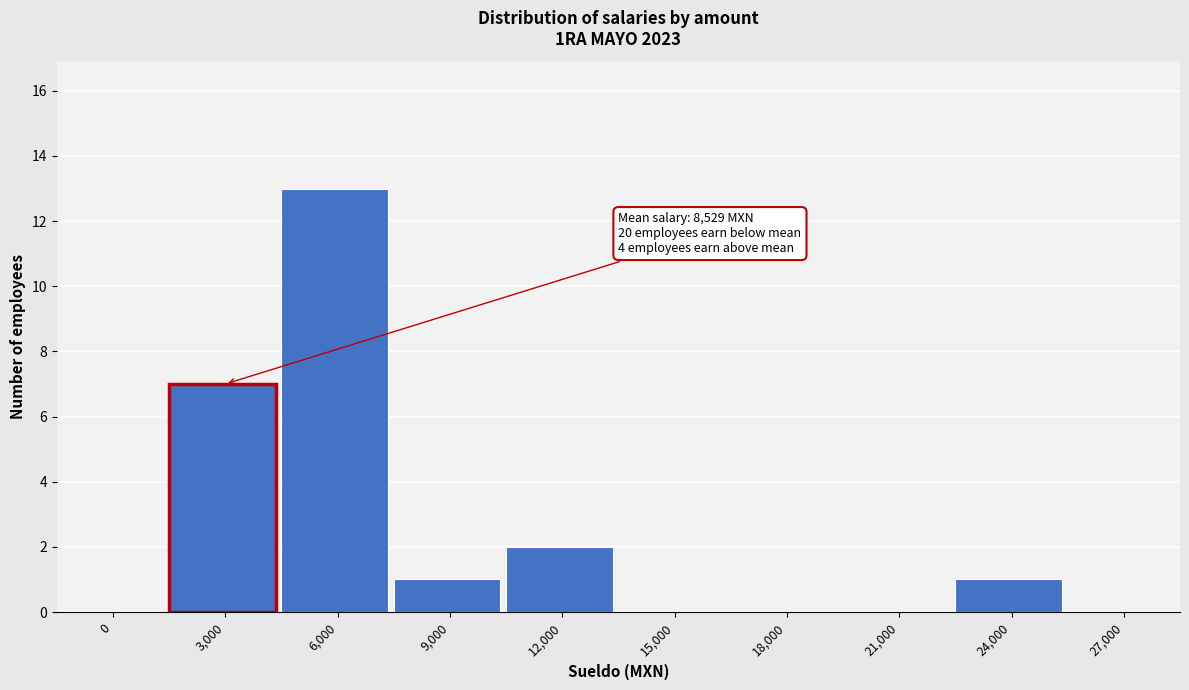

Reading right to left, list all the values displayed in this chart.

27,000=0	24,000=1	21,000=0	18,000=0	15,000=0	12,000=2	9,000=1	6,000=13	3,000=7	0=0